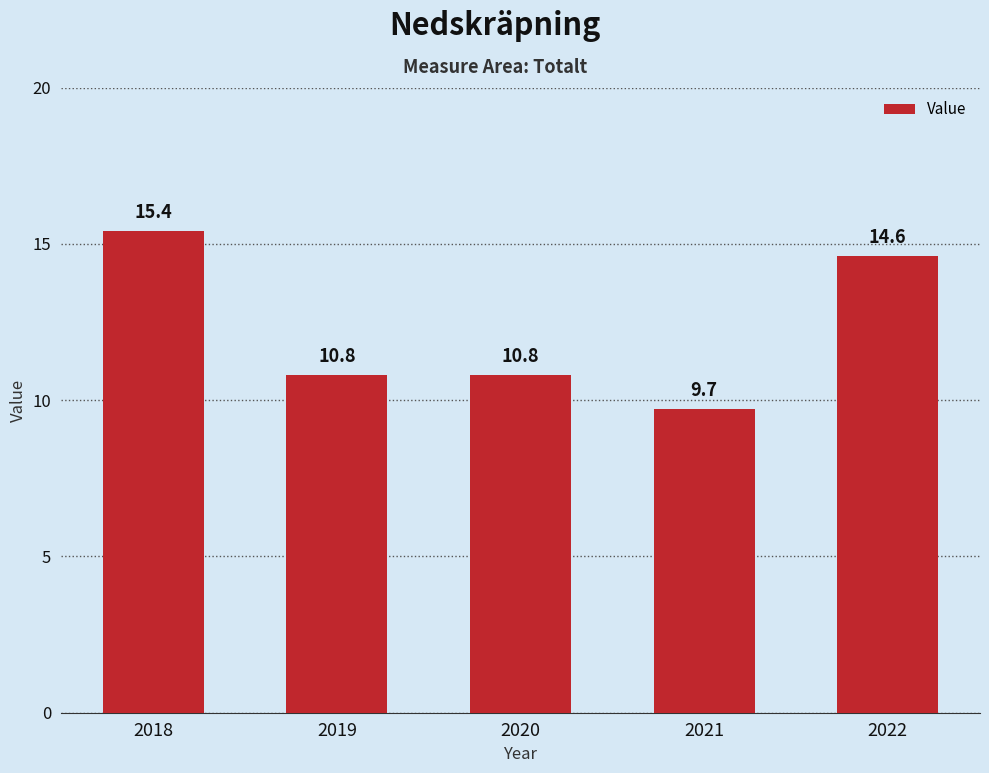

Which category has the highest value across all series?

2018